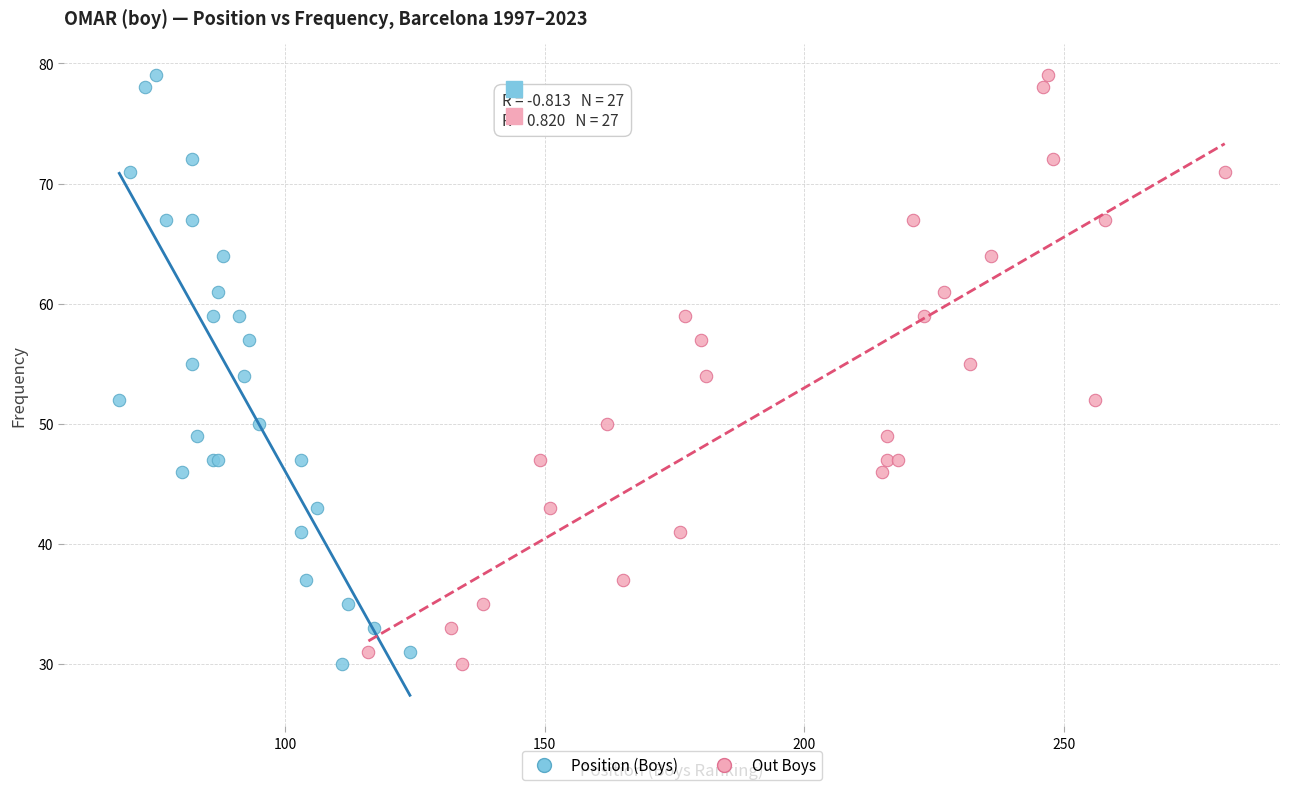

What are all the series names shown in the legend?

Position (Boys), Out Boys